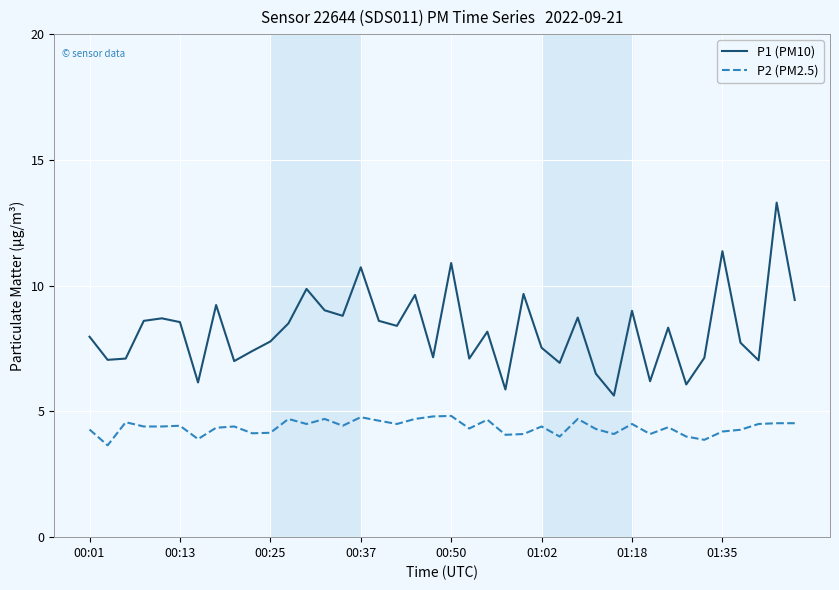

Which series has the largest range (max minus min)?

P1 (PM10)